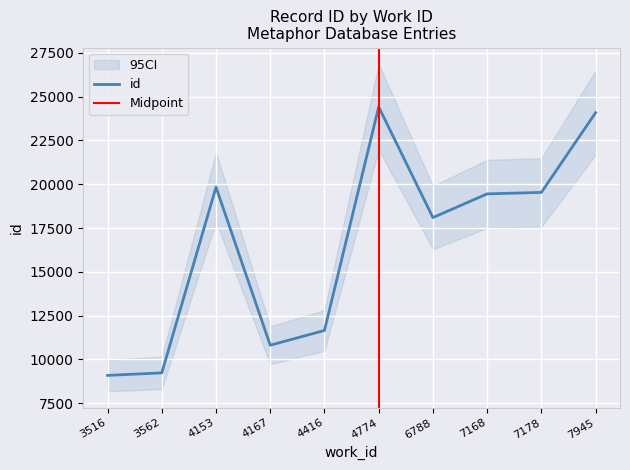

At which category does the chart reach its minimum across all series?

3516